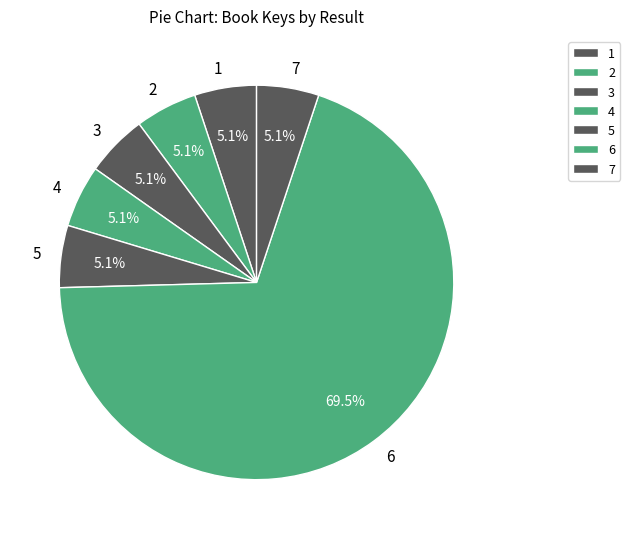

How many slices are in this pie chart?

7